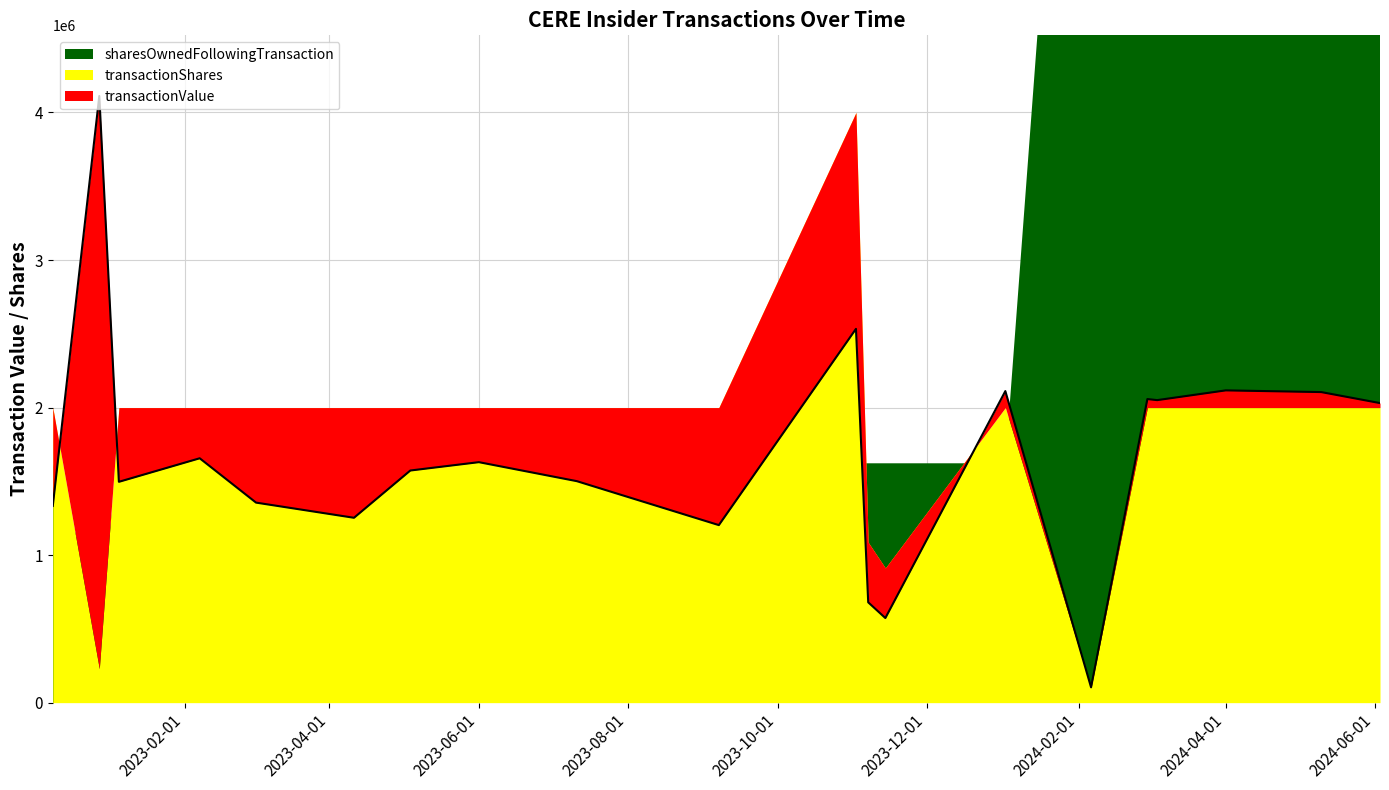

What is the spread (max minus min) of values at 2022-12-09?

1330596